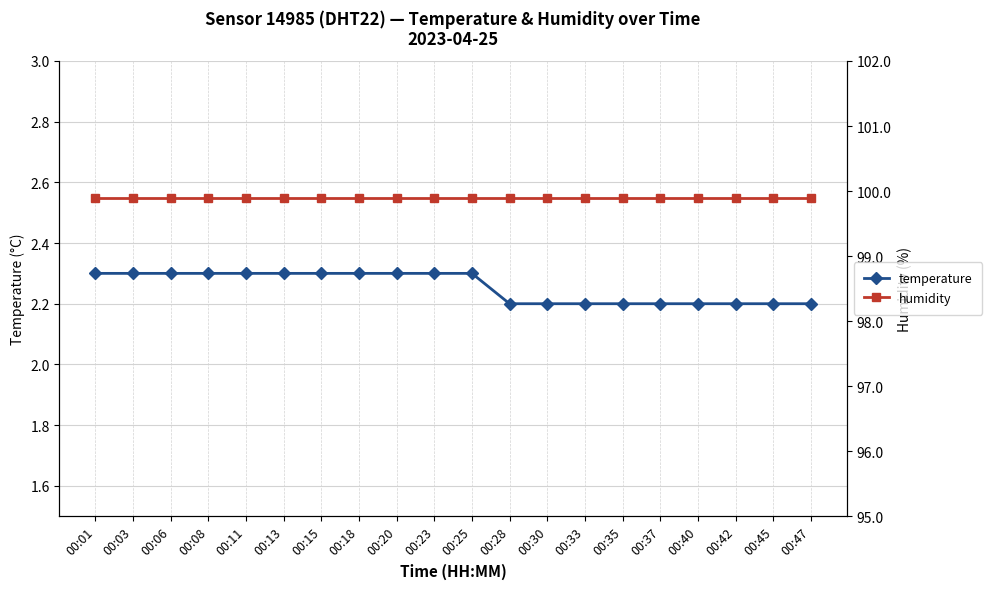

Does the chart have visible grid lines?

Yes